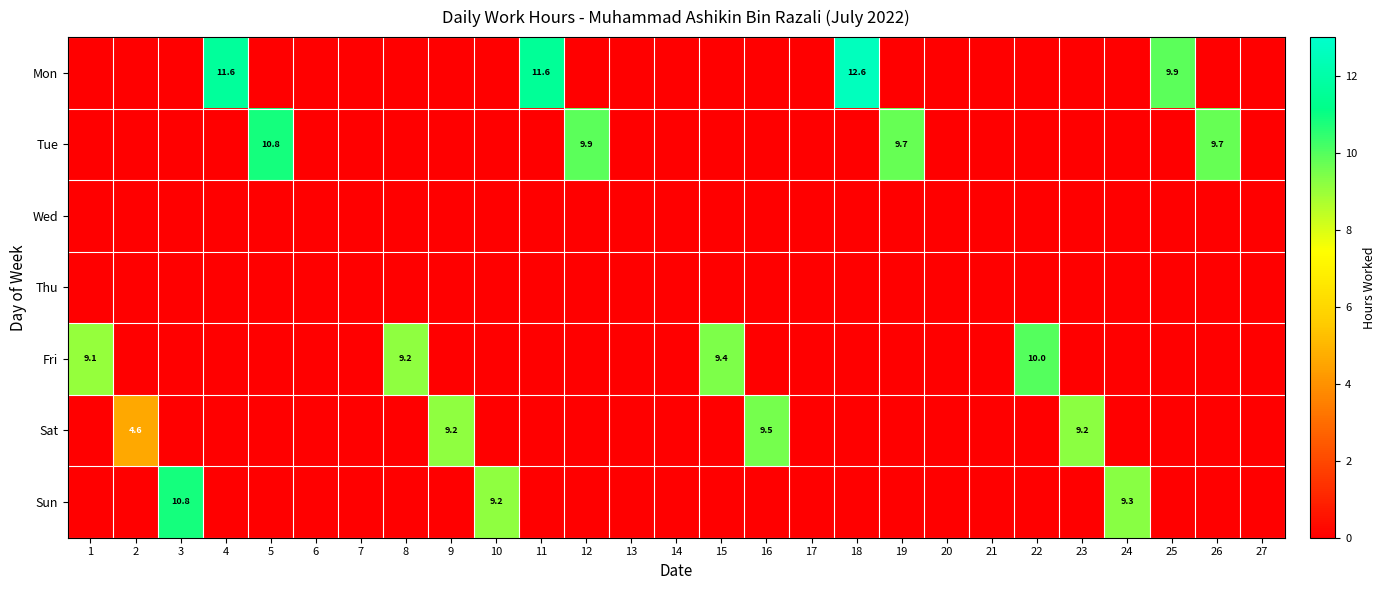

What is the spread (max minus min) of values at 5?

10.8